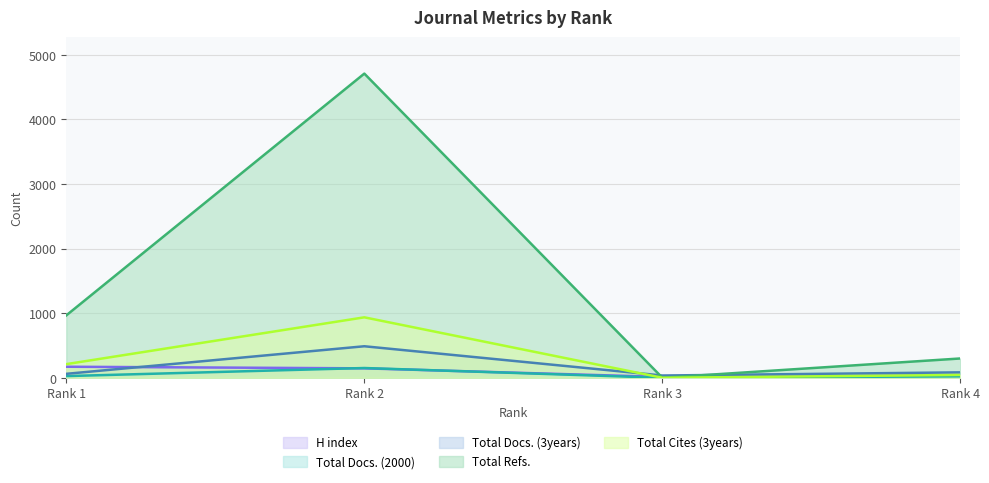

Which series has the largest range (max minus min)?

Total Refs.